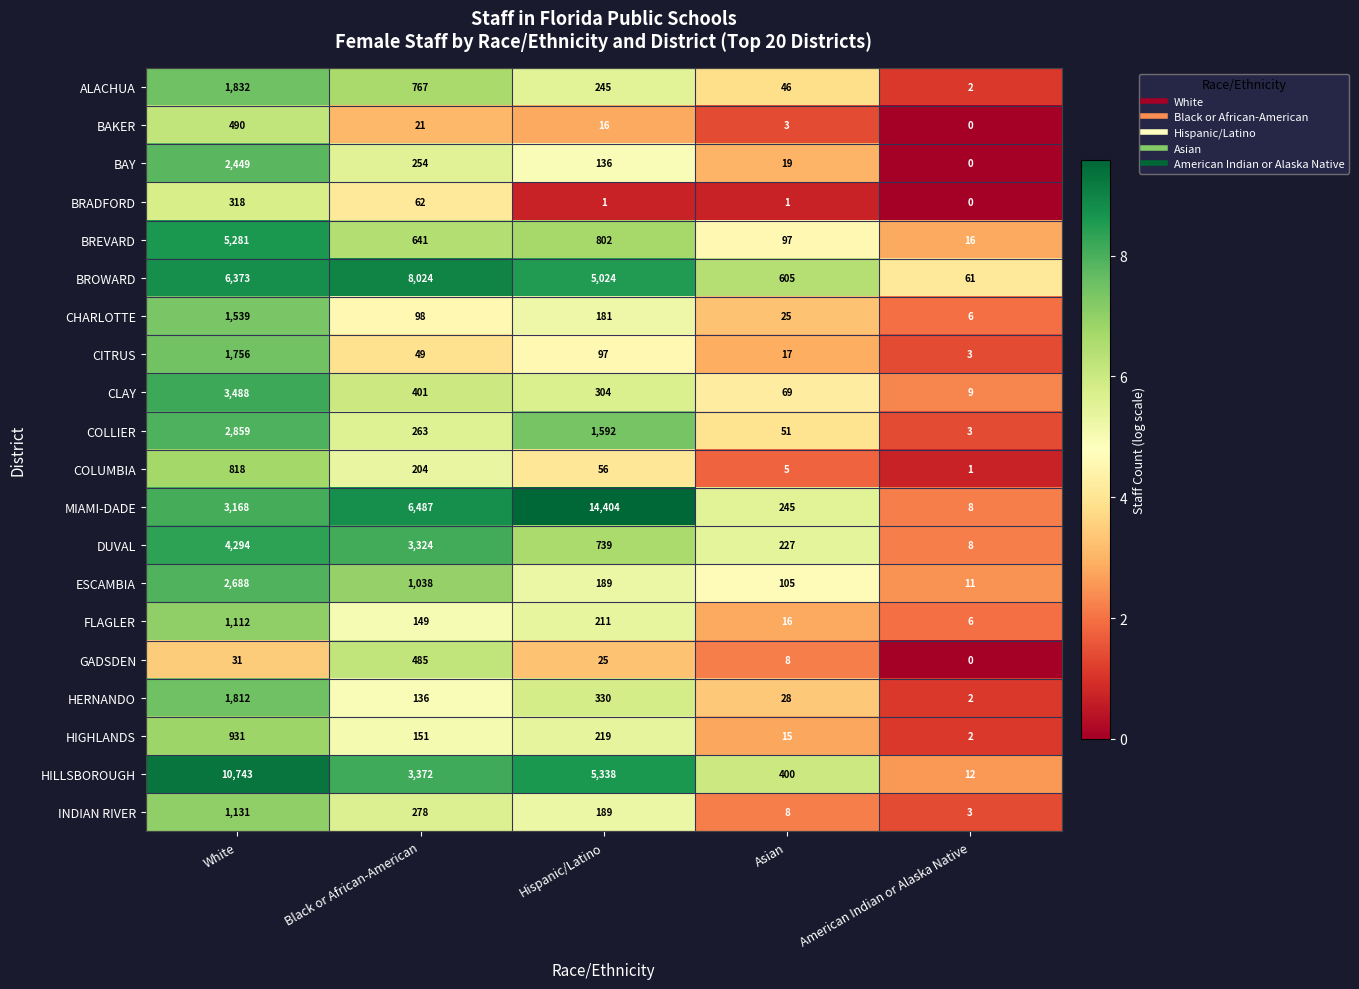

What is the total value across all series at Black or African-American?

26204